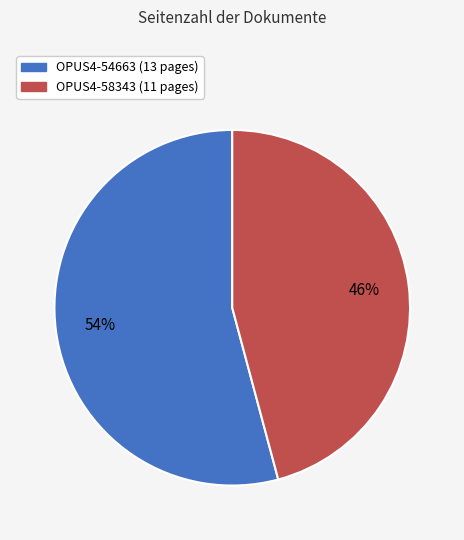

What percentage is the OPUS4-58343 slice, to the nearest percent?

46%